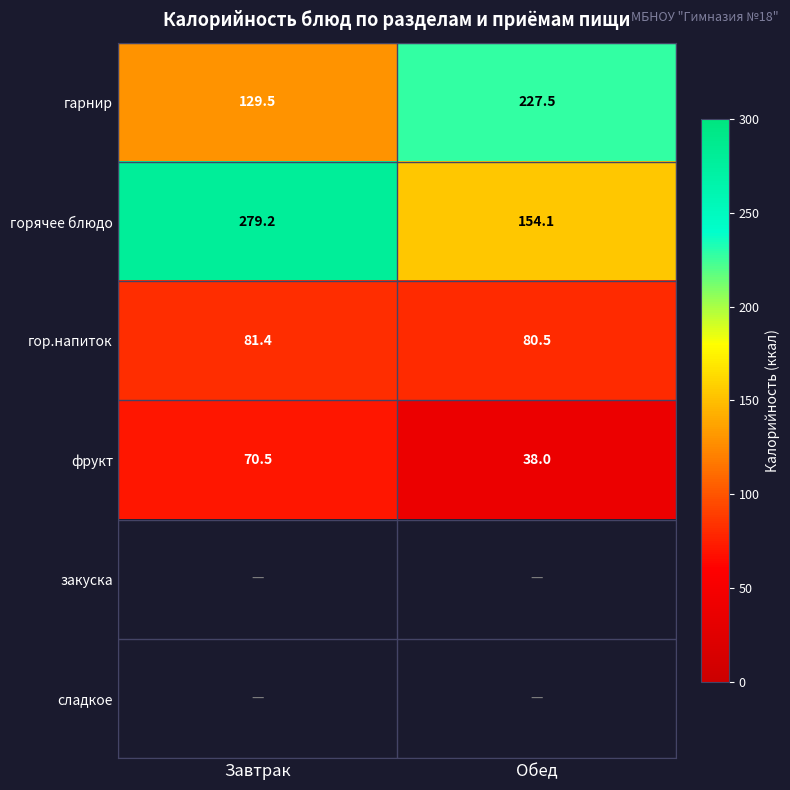

Rank the categories by гор.напиток value from lowest to highest.

Обед, Завтрак